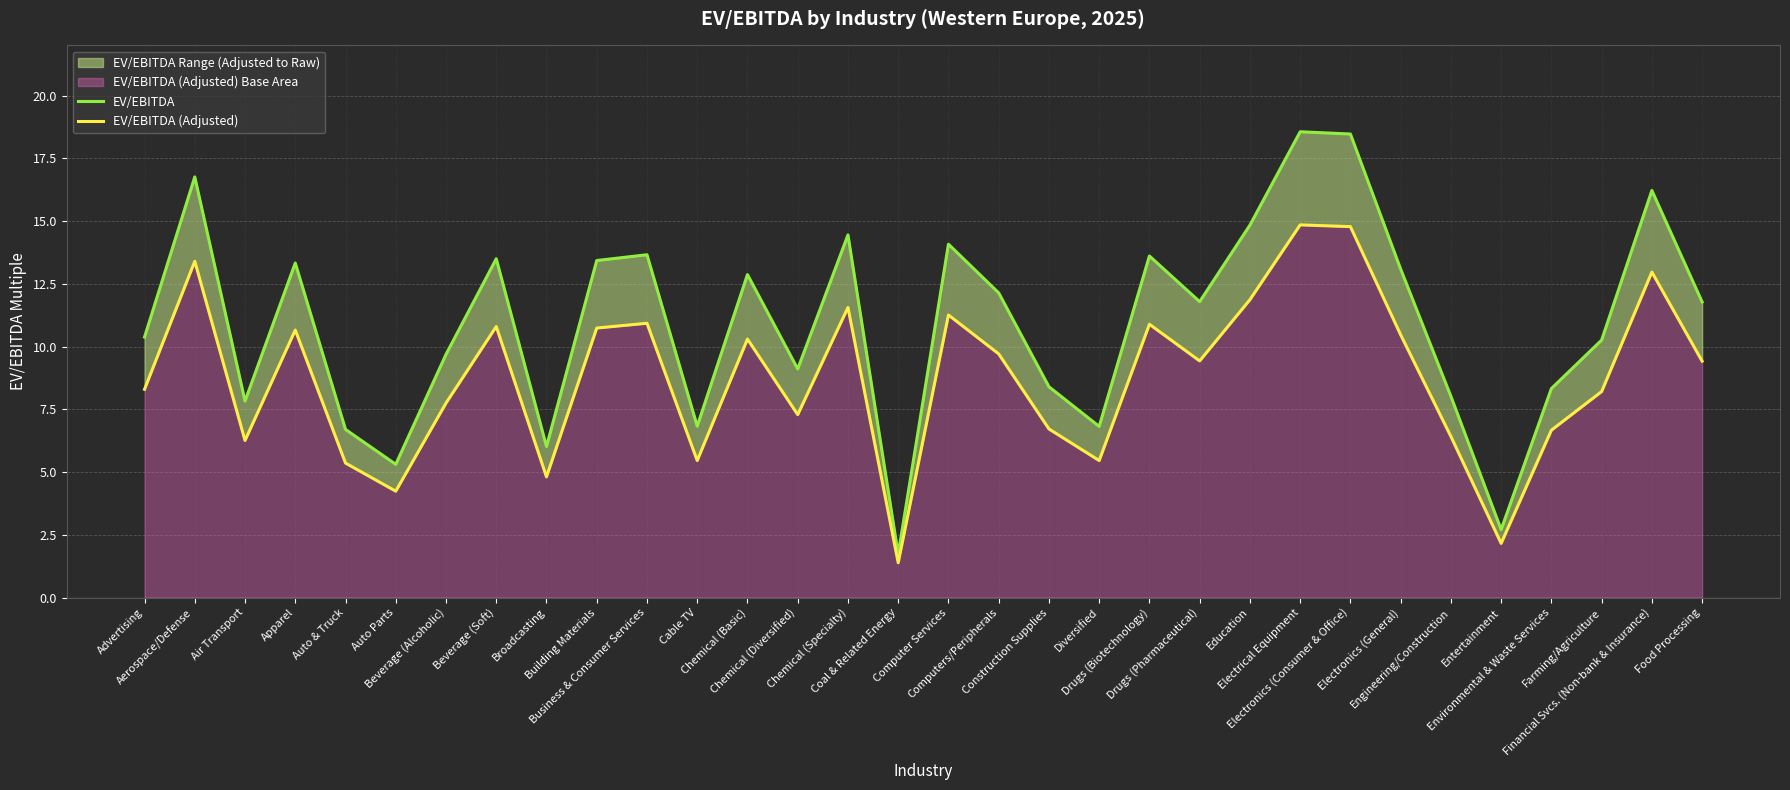

What is the sum of the EV/EBITDA values at Computers/Peripherals and Diversified?

19.0